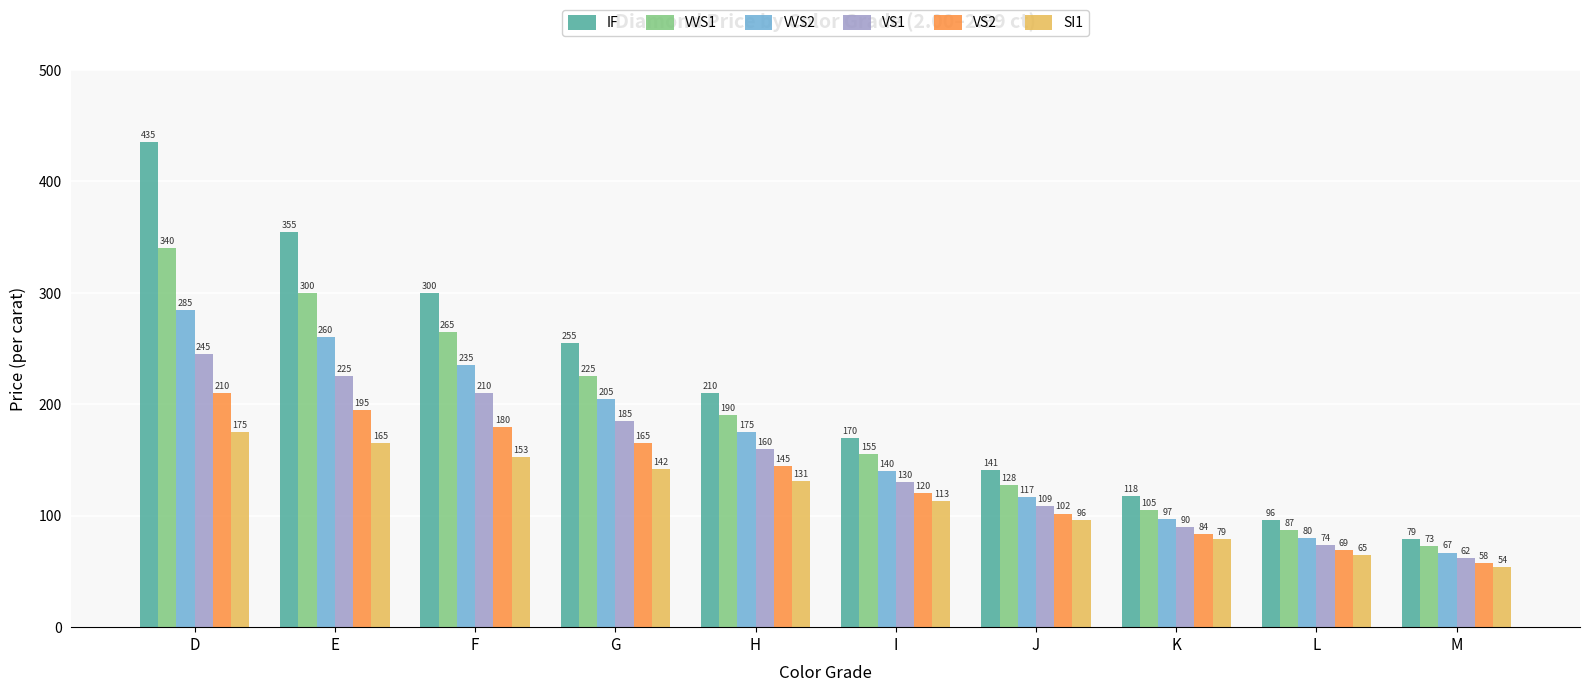

Which series has the largest total across all categories?

IF